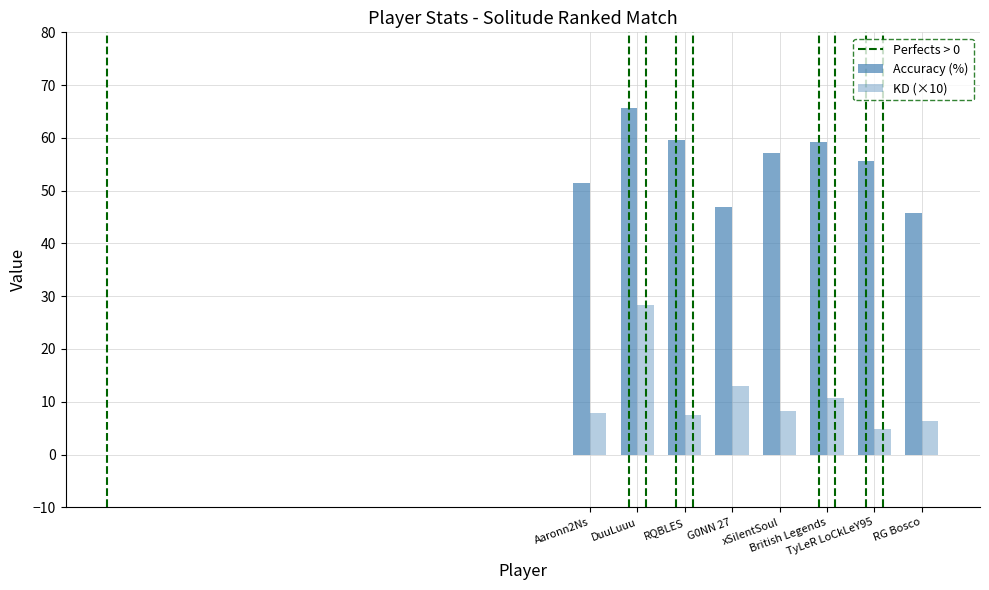

What is the label of the 2nd bar from the left?

DuuLuuu